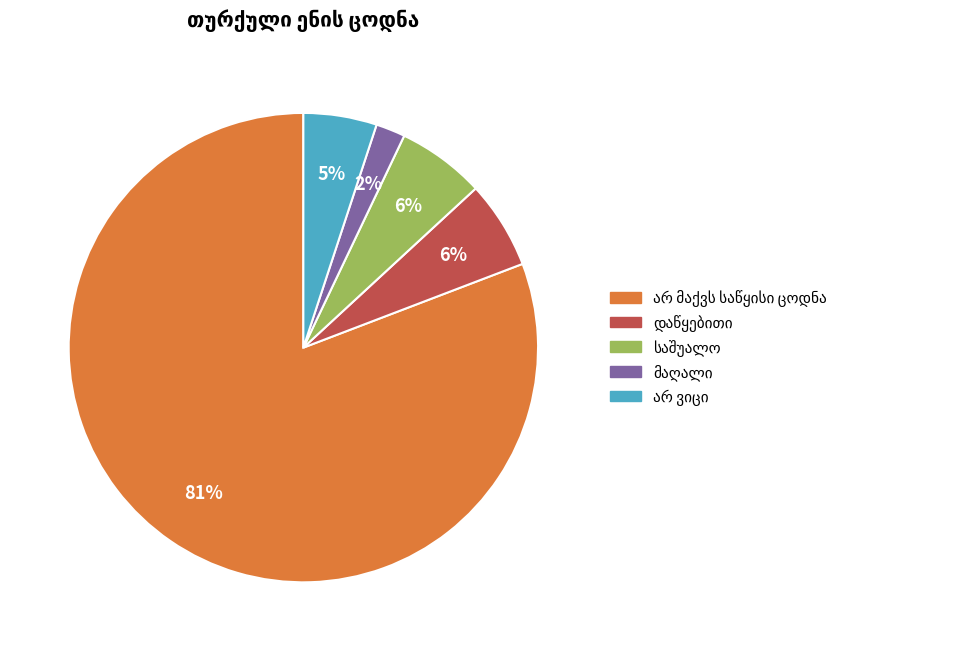

Is there any slice that represents more than half of the pie?

Yes